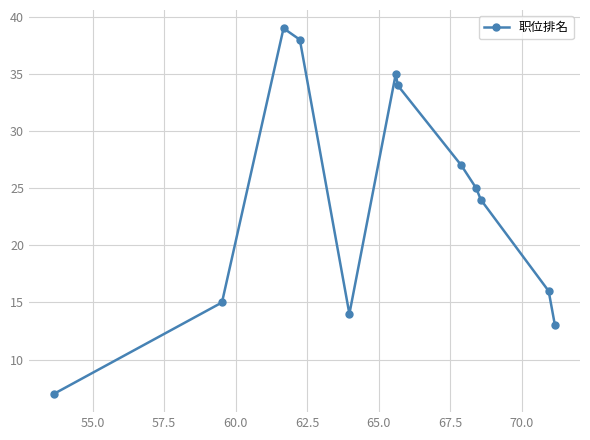

What is the sum of all values?

287